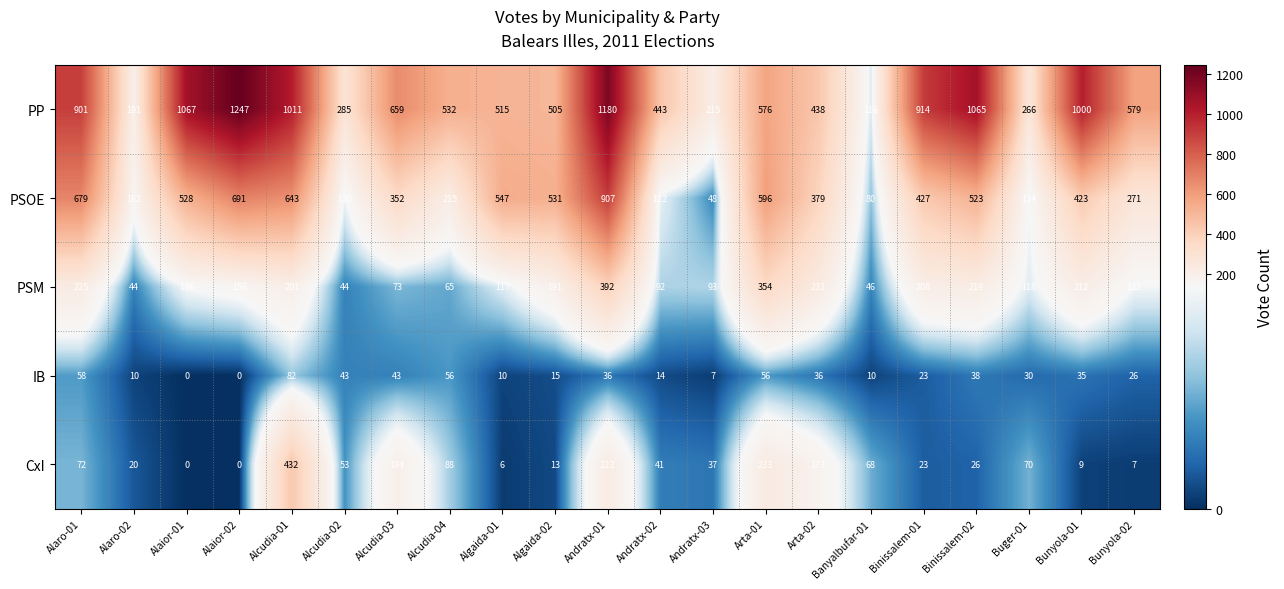

List the series in order of their peak value, highest first.

PP, PSOE, CxI, PSM, IB